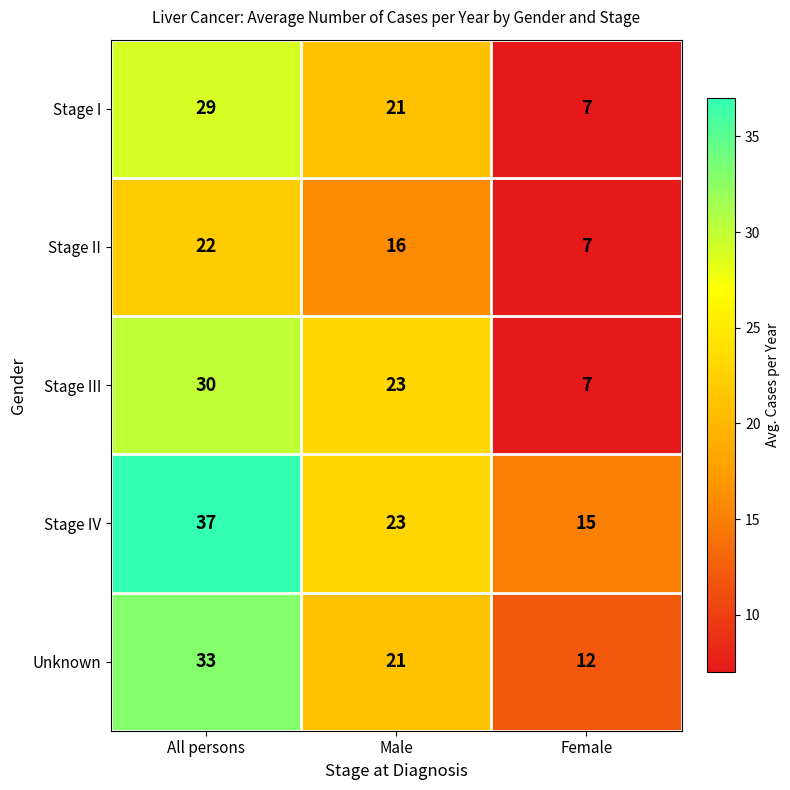

How many series are shown in this chart?

5